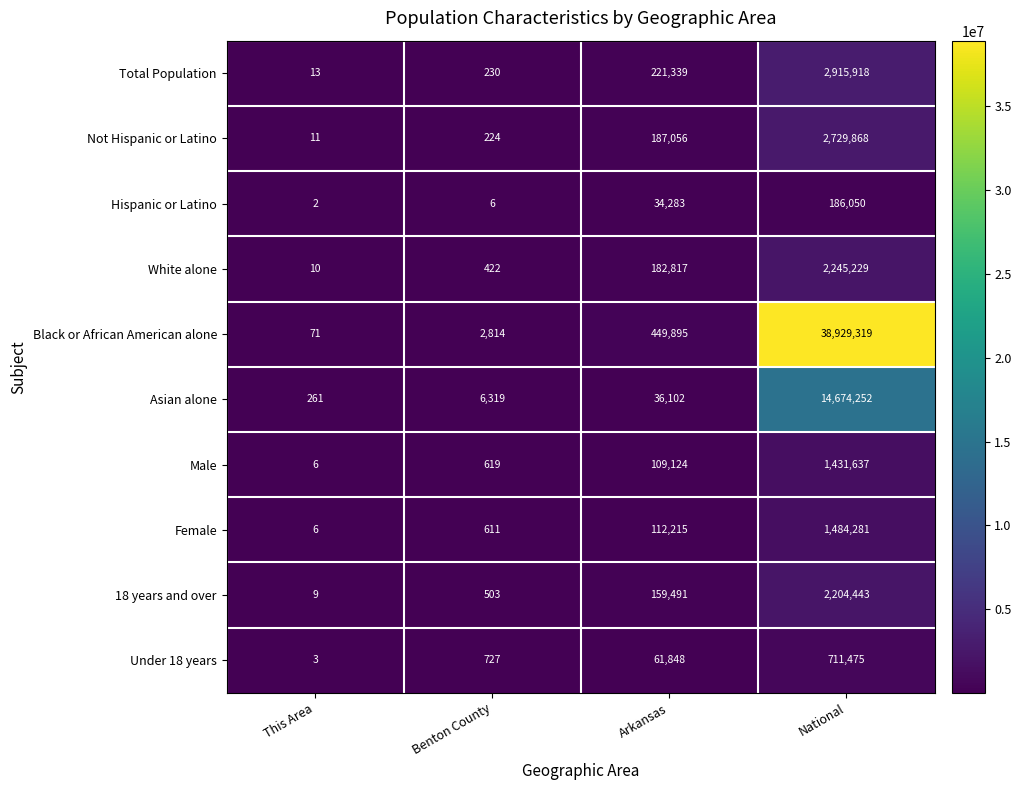

What is the total value across all series at Benton County?

12475